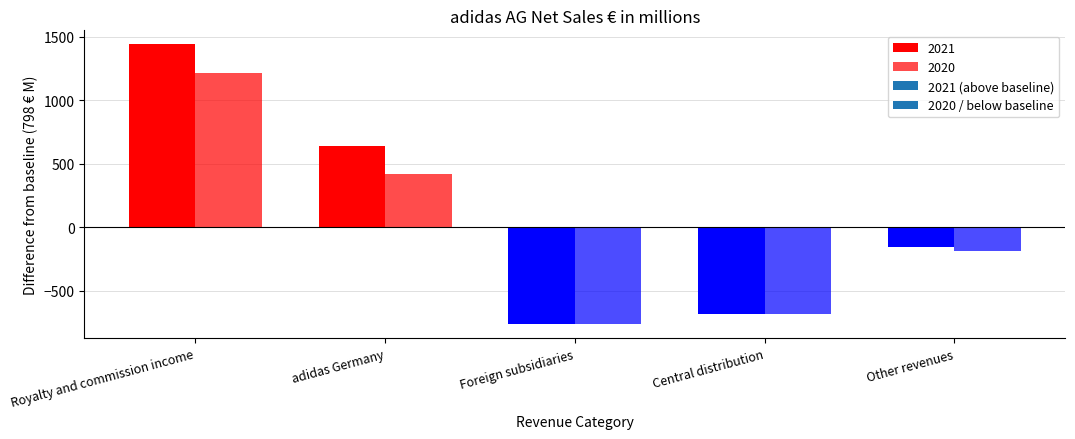

What is the highest value of the 2020 series?

2010